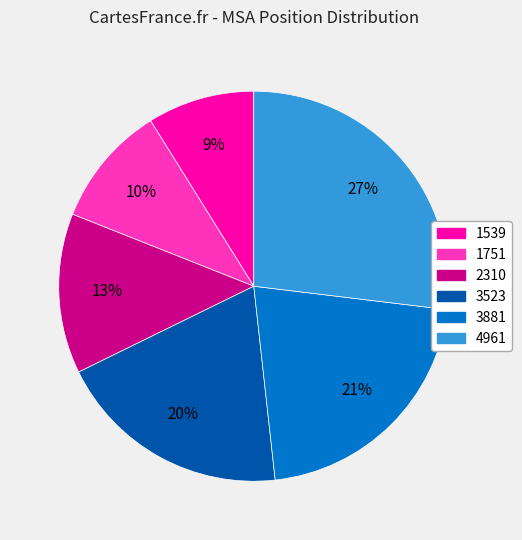

What is the smallest slice in the pie chart?

1539